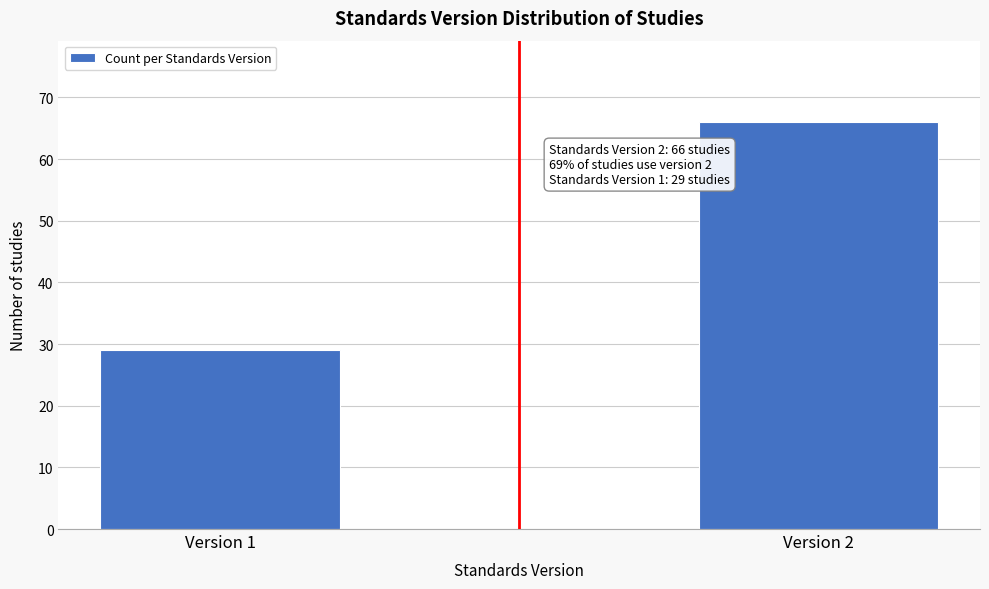

Reading right to left, what are all the values shown in this chart?

Version 2=66	Version 1=29